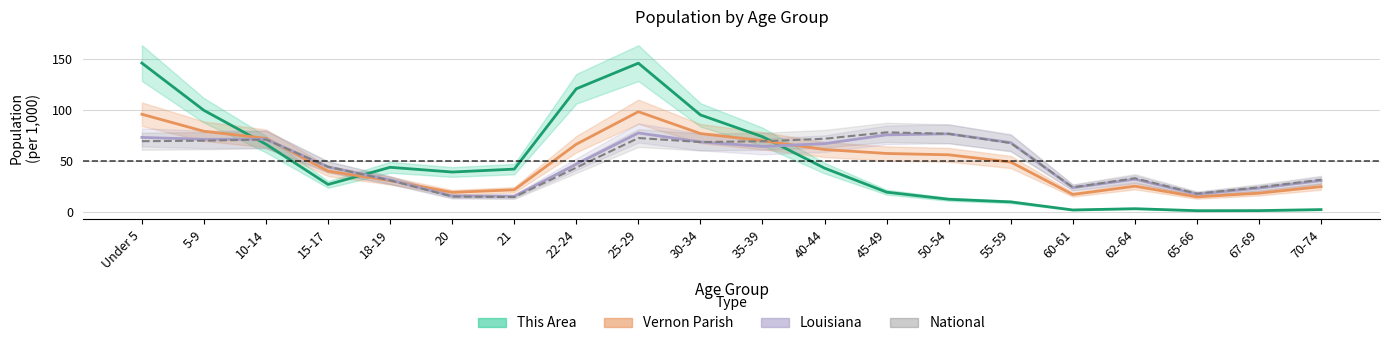

What is the average value of the Louisiana series?

50.0